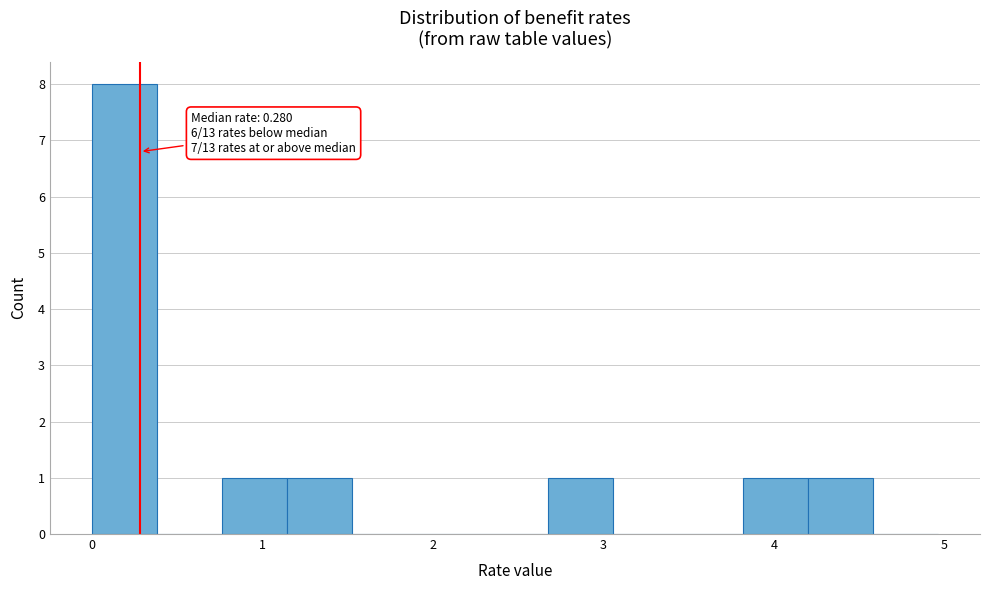

Read against the x-axis, roughly where is the centre of the tallest bar?

0.2